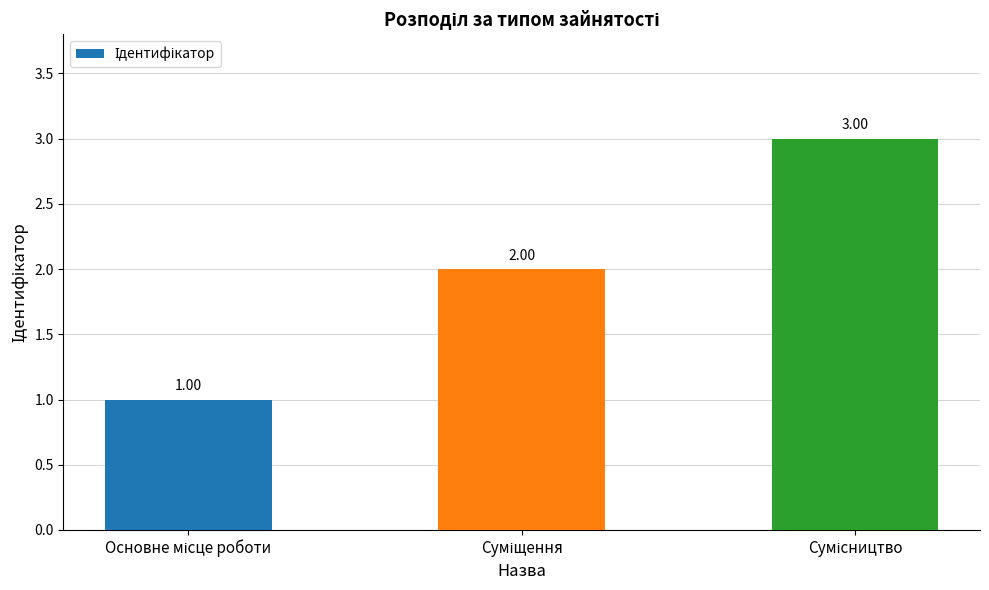

What is the difference between the values at Суміщення and Сумісництво?

1